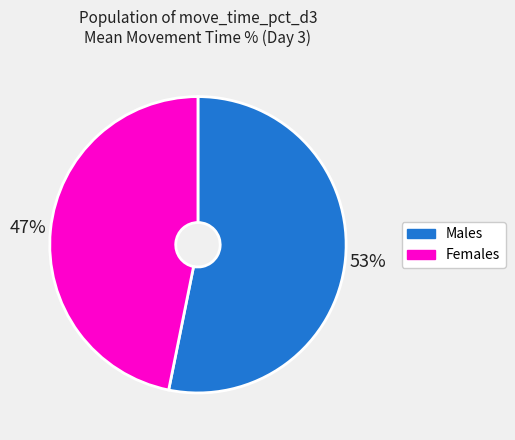

Is there any slice that represents more than half of the pie?

Yes